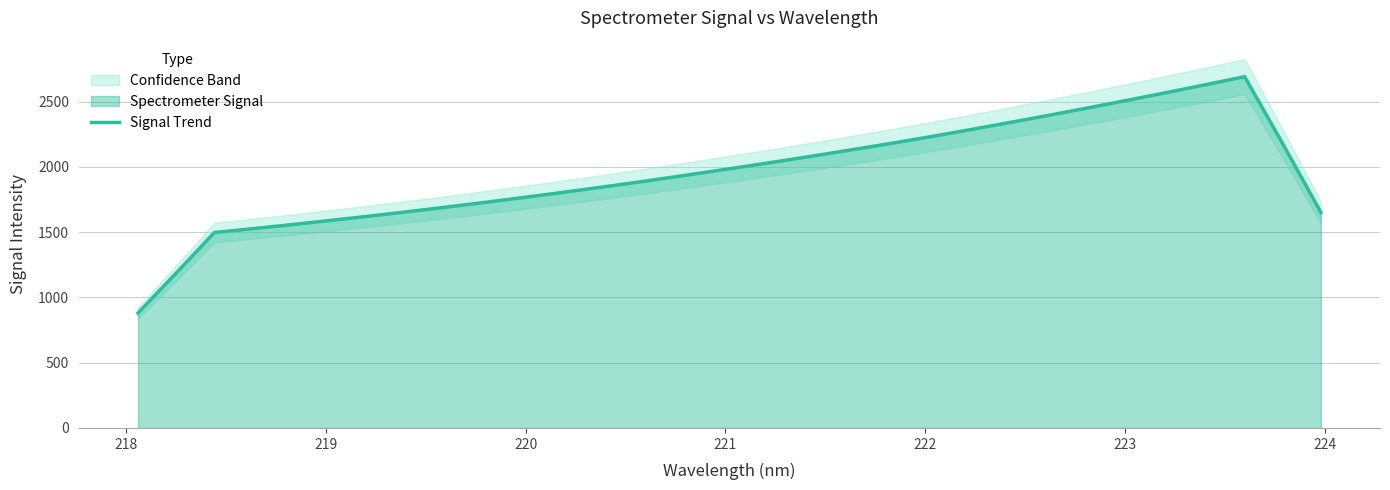

How many values are below 1964?

16